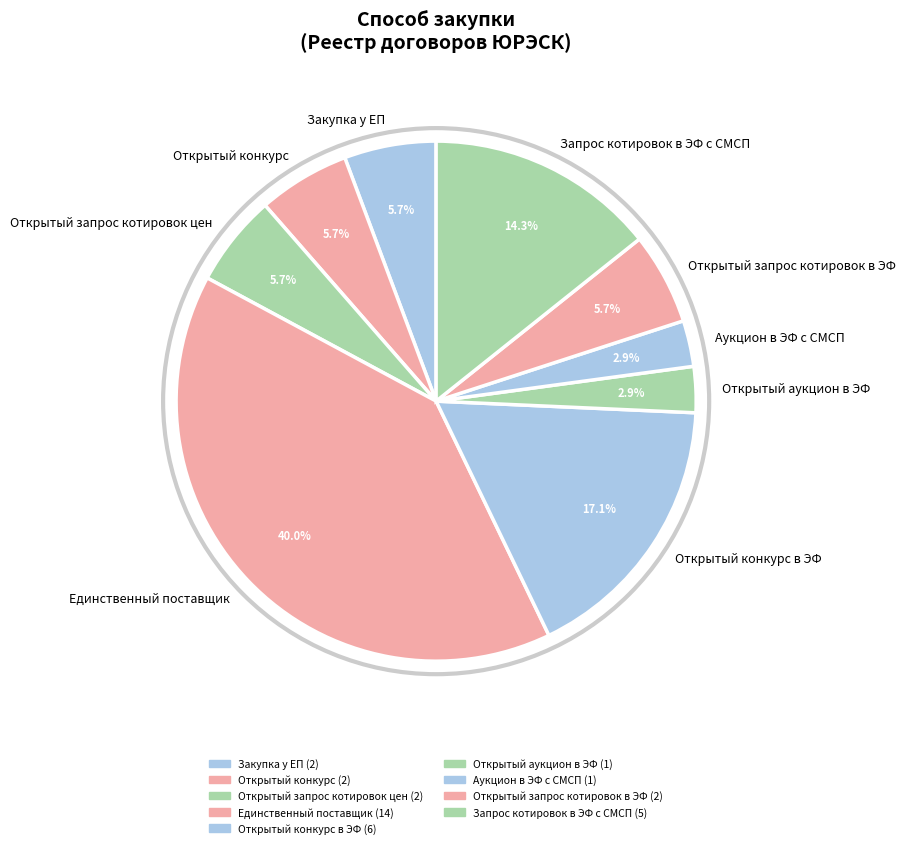

The Единственный поставщик slice represents 40% of the pie. True or false?

True